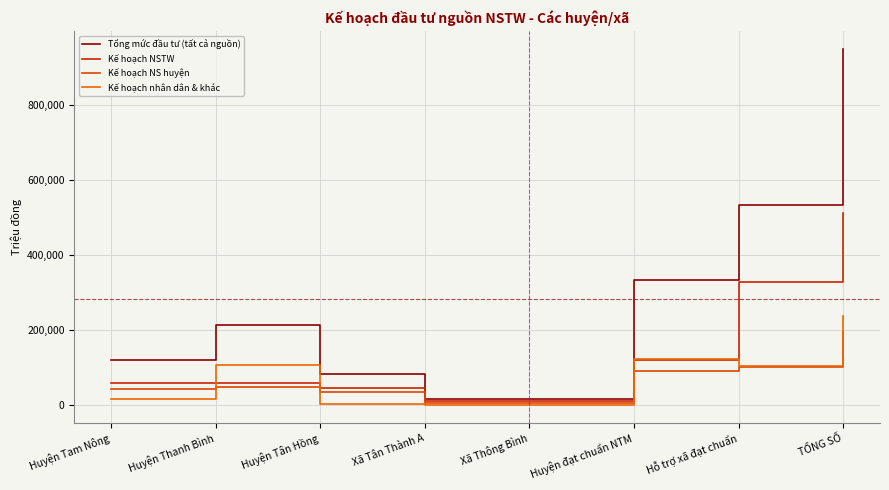

Reading left to right, what are all the values shown in this chart?

Tổng mức đầu tư (tất cả nguồn): Huyện Tam Nông=119469.0	Huyện Thanh Bình=214541.4	Huyện Tân Hồng=83821.0	Xã Tân Thành A=16942.0	Xã Thông Bình=17514.0	Huyện đạt chuẩn NTM=334010.4	Hỗ trợ xã đạt chuẩn=532457.4	TỔNG SỐ=947607.8
Kế hoạch NSTW: Huyện Tam Nông=59664.0	Huyện Thanh Bình=59664.0	Huyện Tân Hồng=45344.0	Xã Tân Thành A=10299.0	Xã Thông Bình=10299.0	Huyện đạt chuẩn NTM=119328.0	Hỗ trợ xã đạt chuẩn=328590.0	TỔNG SỐ=511418.0
Kế hoạch NS huyện: Huyện Tam Nông=42674.0	Huyện Thanh Bình=48349.6	Huyện Tân Hồng=34448.0	Xã Tân Thành A=5575.0	Xã Thông Bình=6775.0	Huyện đạt chuẩn NTM=91023.6	Hỗ trợ xã đạt chuẩn=100385.2	TỔNG SỐ=198048.8
Kế hoạch nhân dân & khác: Huyện Tam Nông=17131.0	Huyện Thanh Bình=106527.8	Huyện Tân Hồng=4029.0	Xã Tân Thành A=1068.0	Xã Thông Bình=440.0	Huyện đạt chuẩn NTM=123658.8	Hỗ trợ xã đạt chuẩn=103482.3	TỔNG SỐ=238141.0